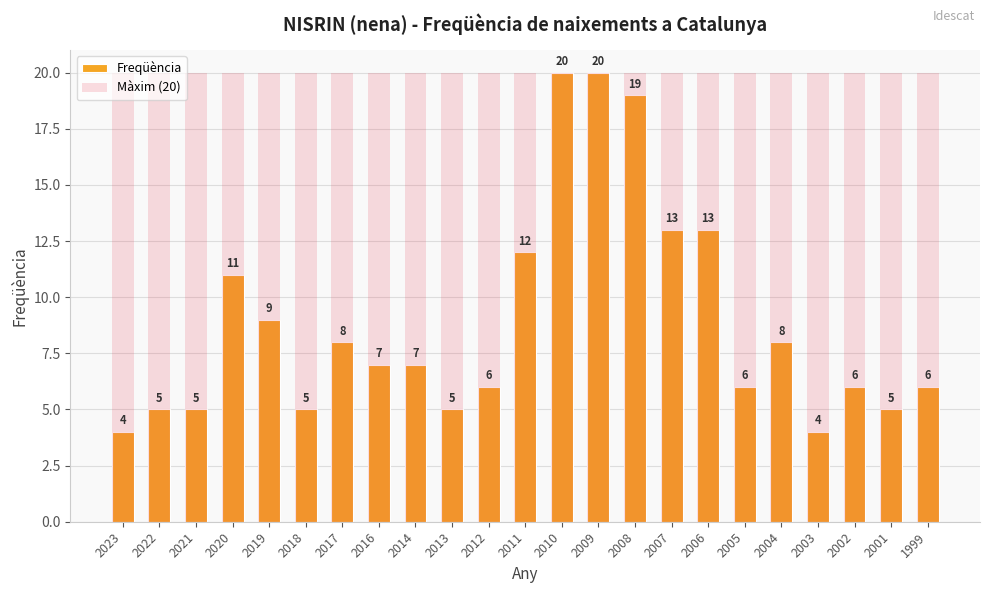

How many groups of bars are there?

23